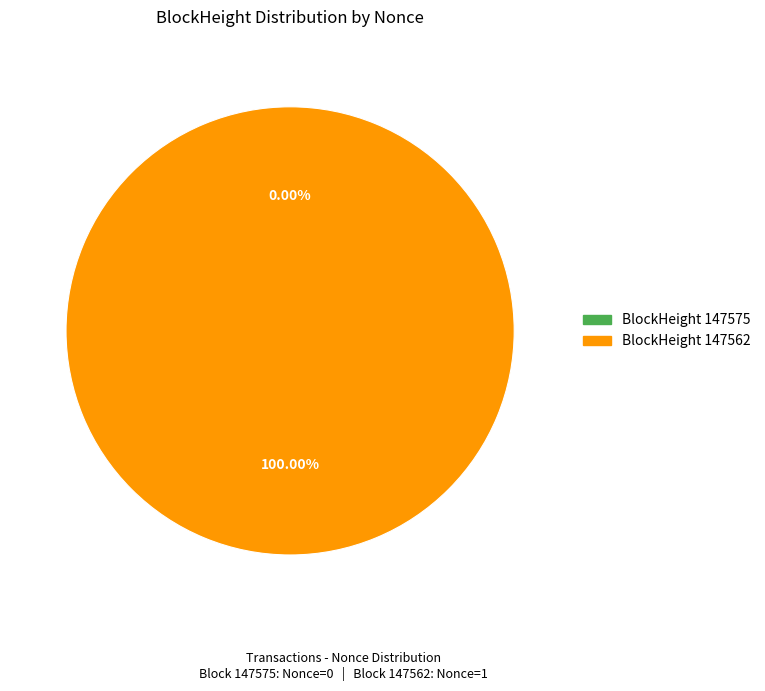

Is it true that 147575 is 1% of the pie?

False